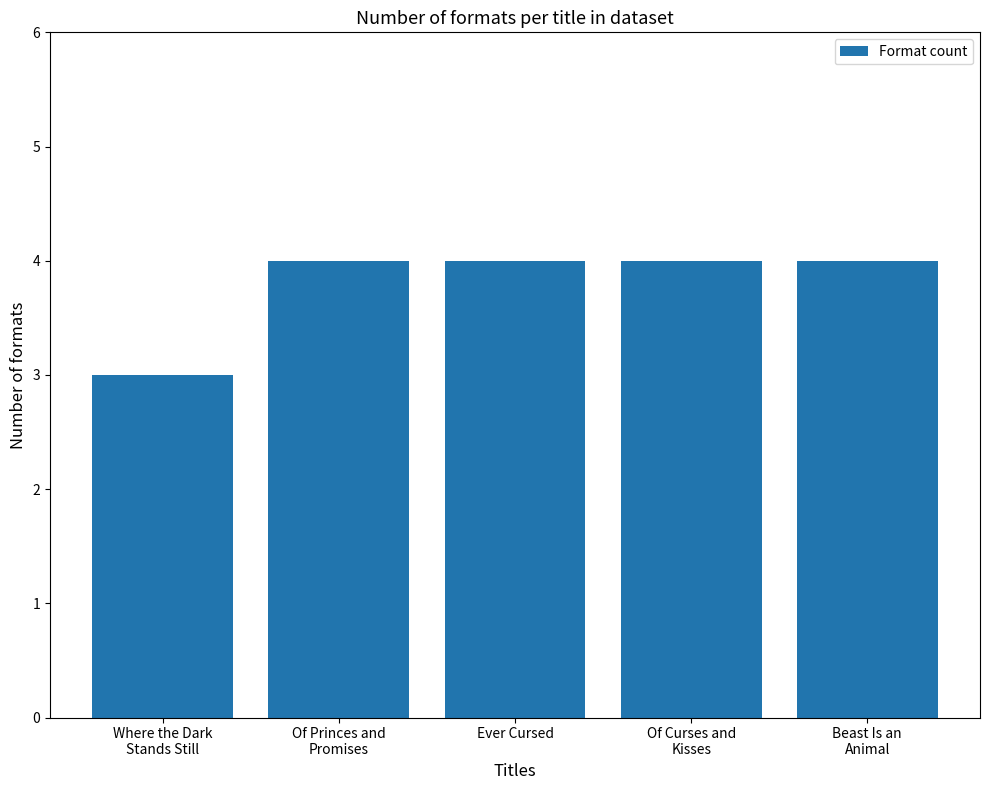

Does the chart contain any negative values?

No